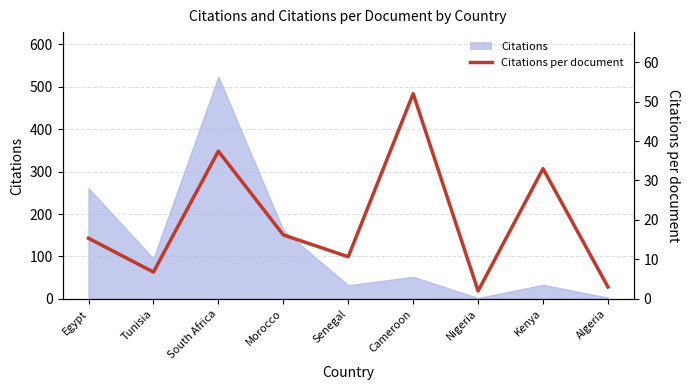

How many interior local valleys (lower than both neighbors) does the data have?

3